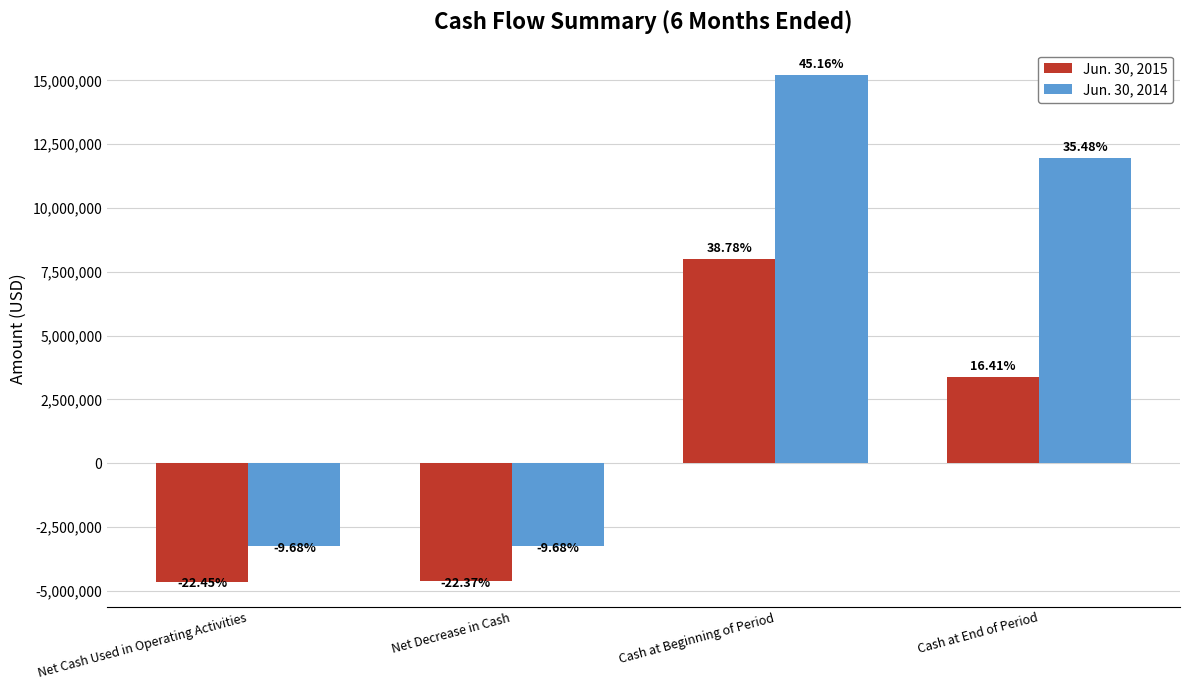

Is the value of Jun. 30, 2015 at Cash at End of Period greater than the value of Jun. 30, 2014 at Net Decrease in Cash?

Yes